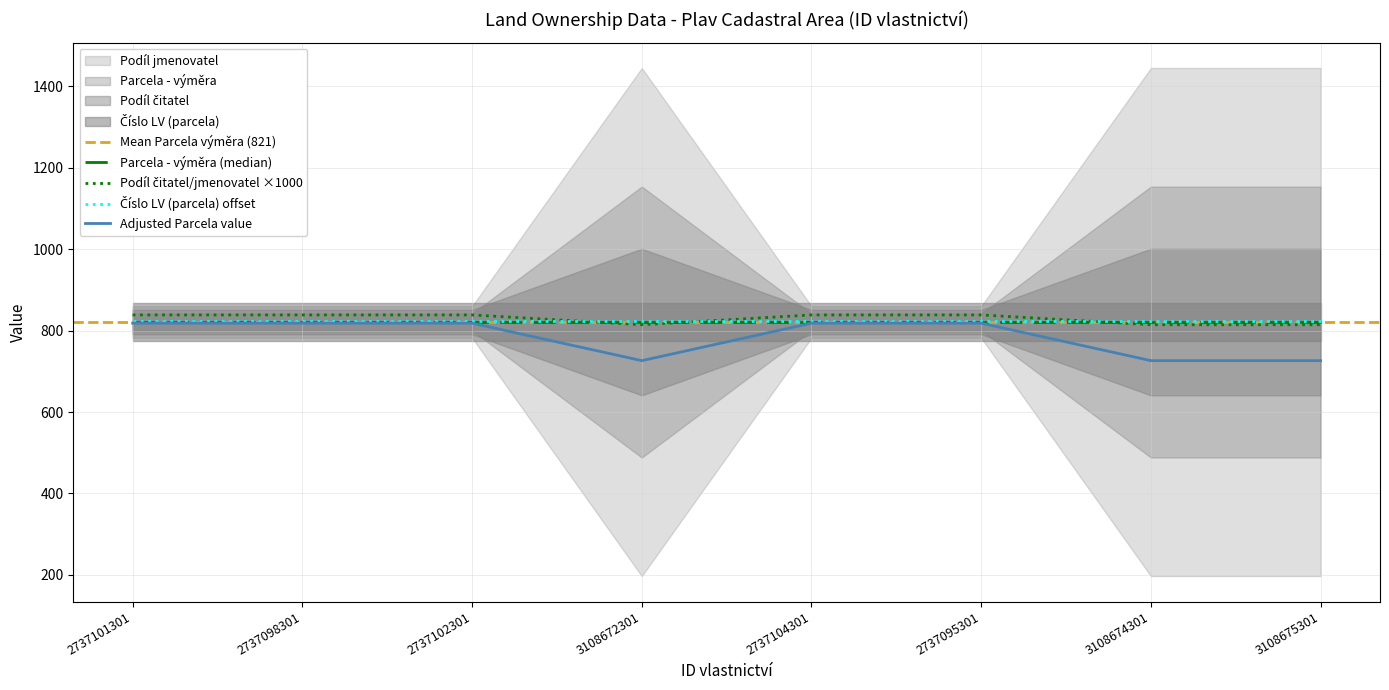

What position from the left is 2737098301?

2